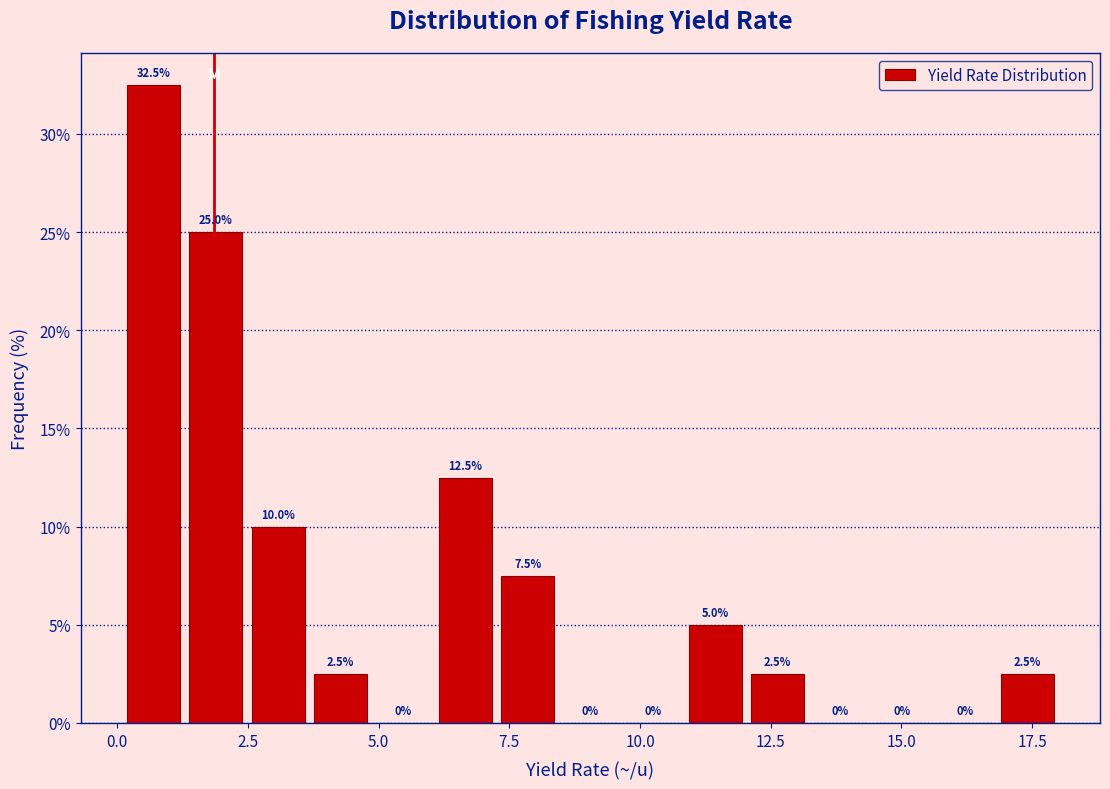

Around what value on the x-axis is the tallest bar? Give the approximate position of its centre, as read against the axis.

0.5